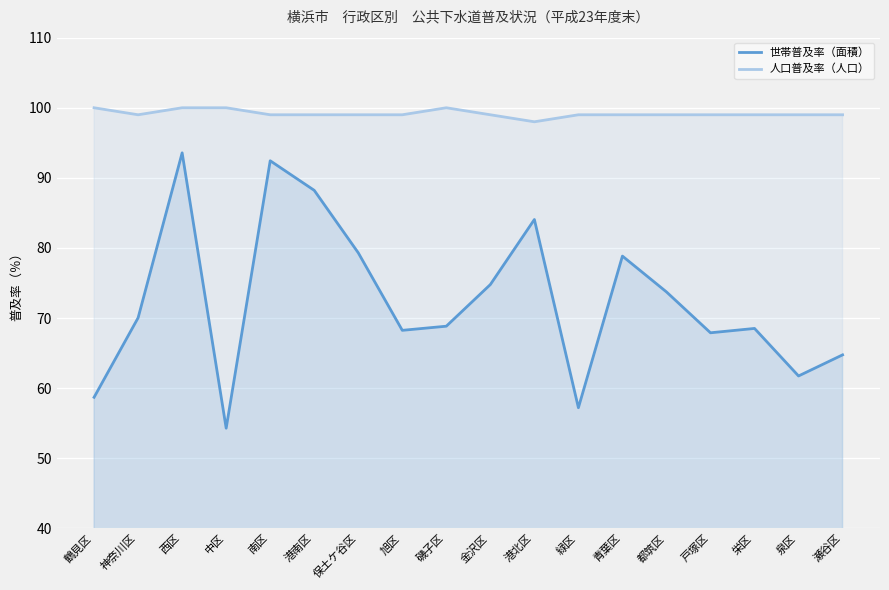

Which series has the largest total across all categories?

人口普及率（人口）